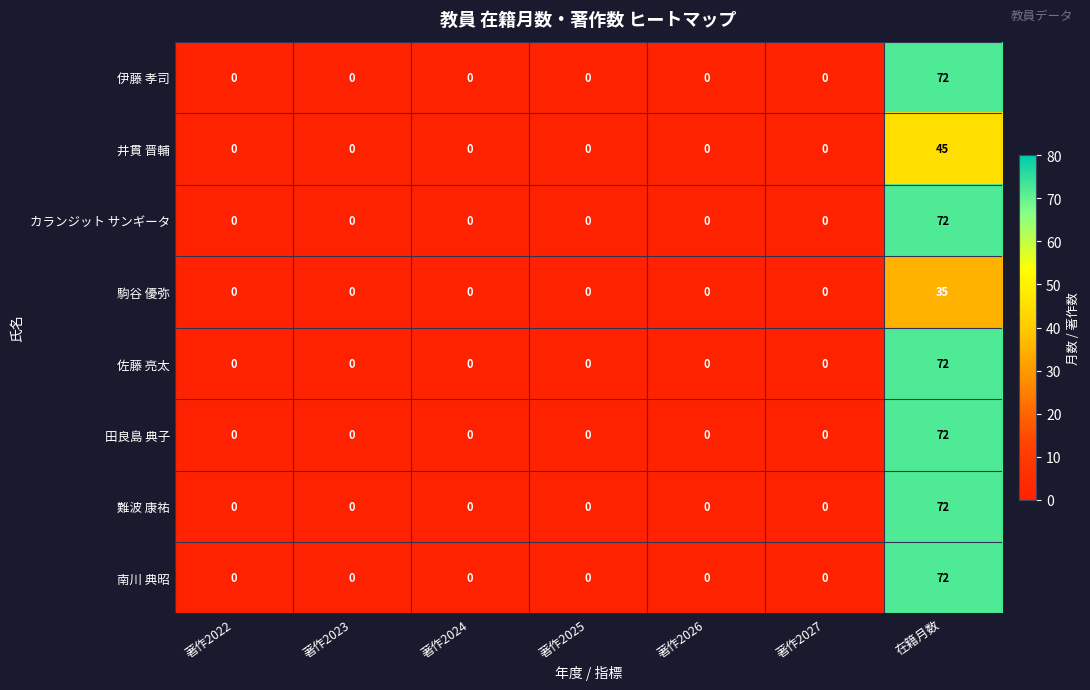

What is the highest value of the 田良島 典子 series?

72